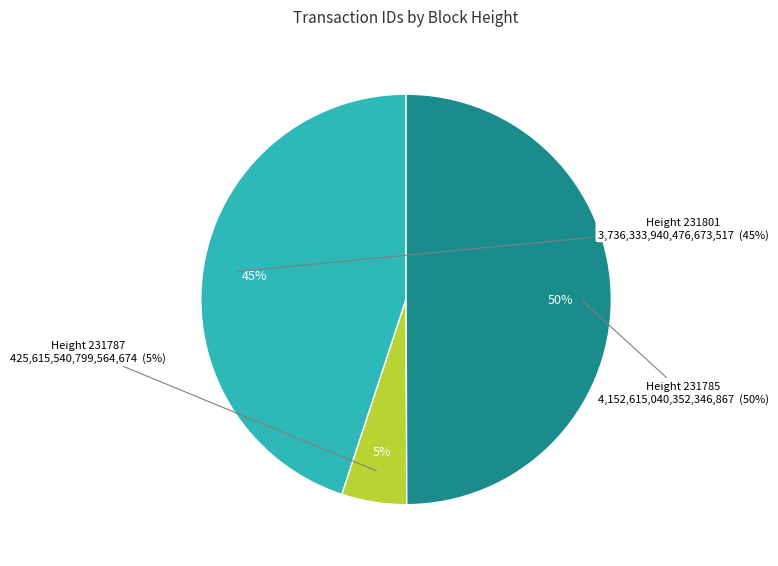

To the nearest percent, what is the difference between the 231785 and 231801 slice percentages?

5%